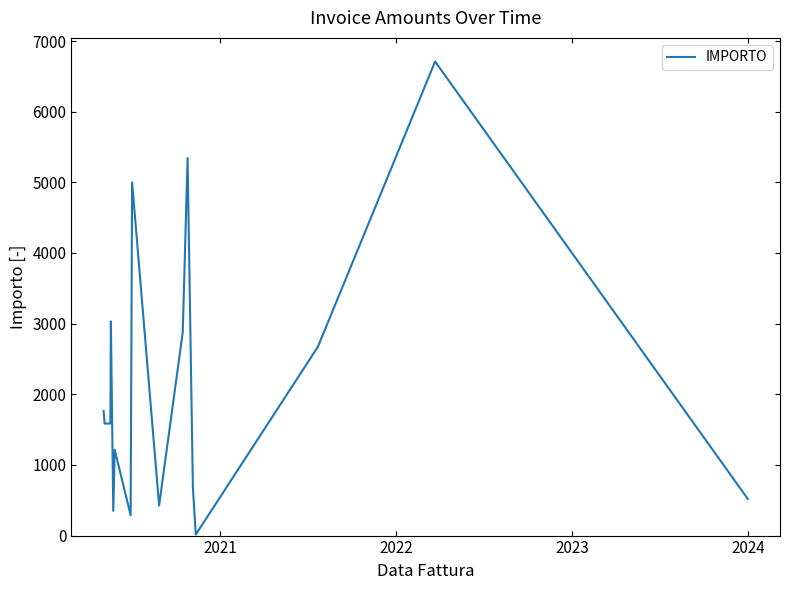

What is the greatest value displayed?

6710.0